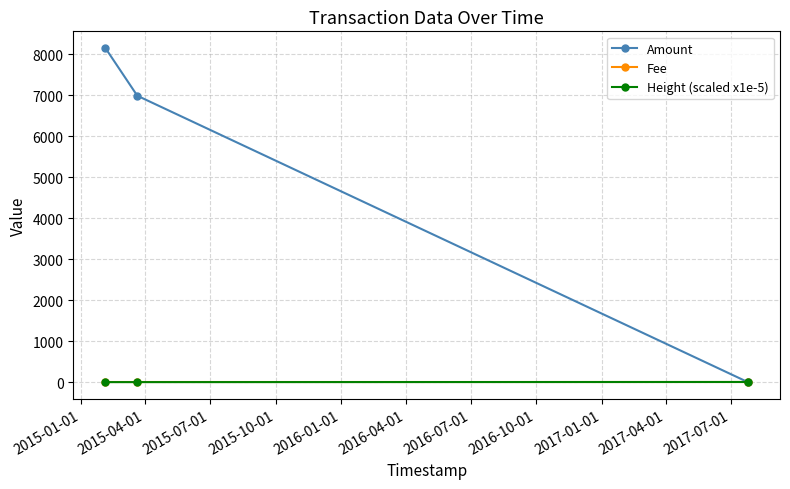

Which series has the largest range (max minus min)?

Amount